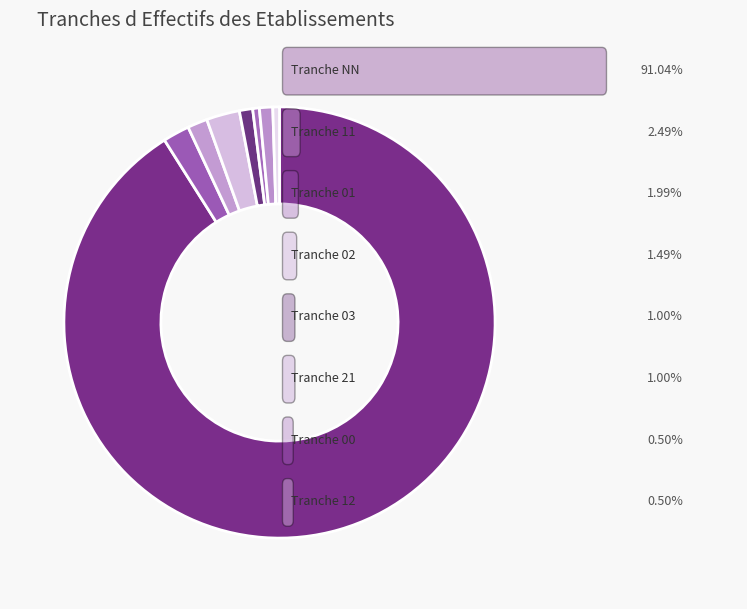

How many segments does this pie chart have?

8